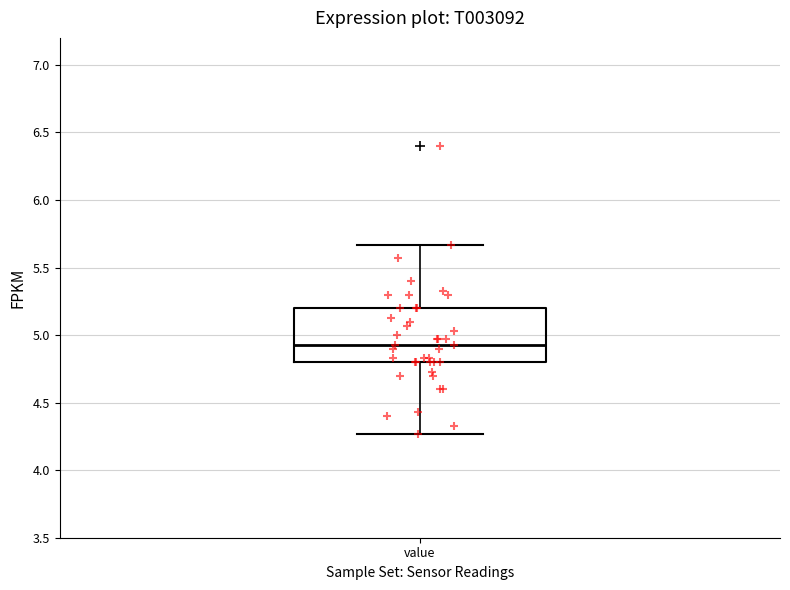

Transcribe this box plot: give where the median line is, the range the box spans, and where the two whiskers end, as read against the y-axis. The values are not printed on the chart, so give them approximately, as read against the axis.

median 4.95, box 4.80 to 5.20, whiskers 4.25 to 5.65